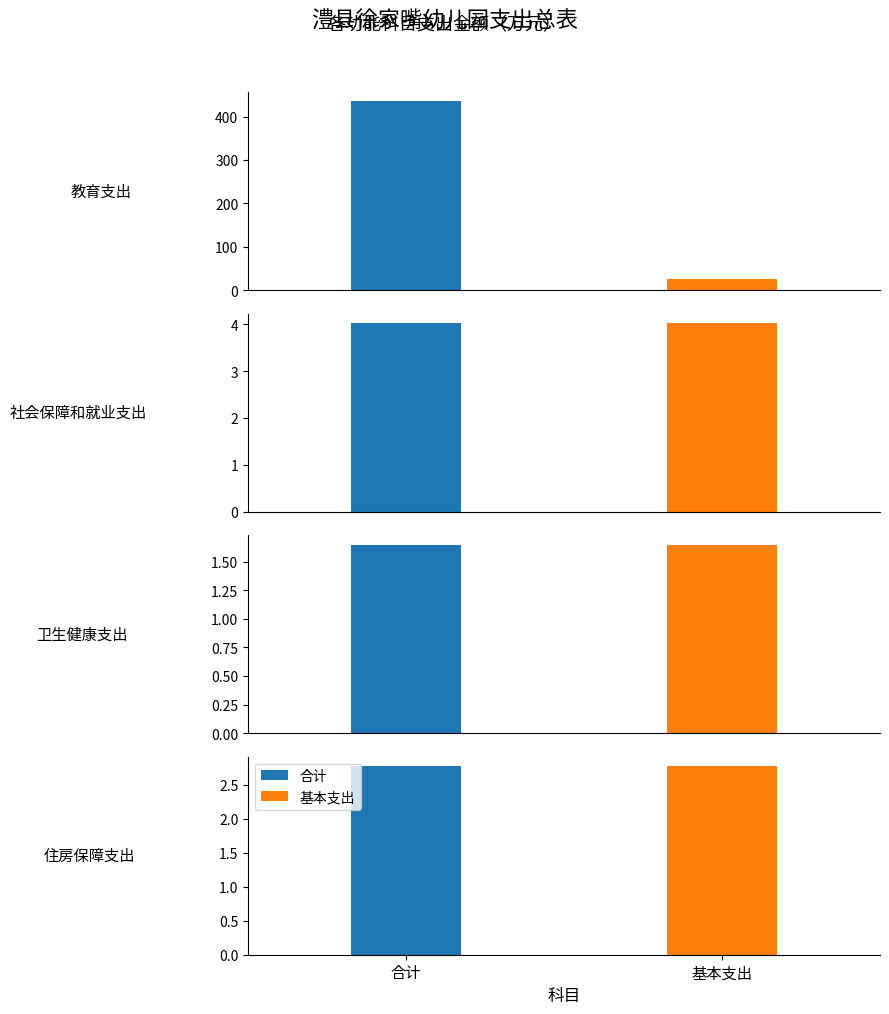

Rank the categories by 基本支出 value from highest to lowest.

教育支出, 社会保障和就业支出, 住房保障支出, 卫生健康支出